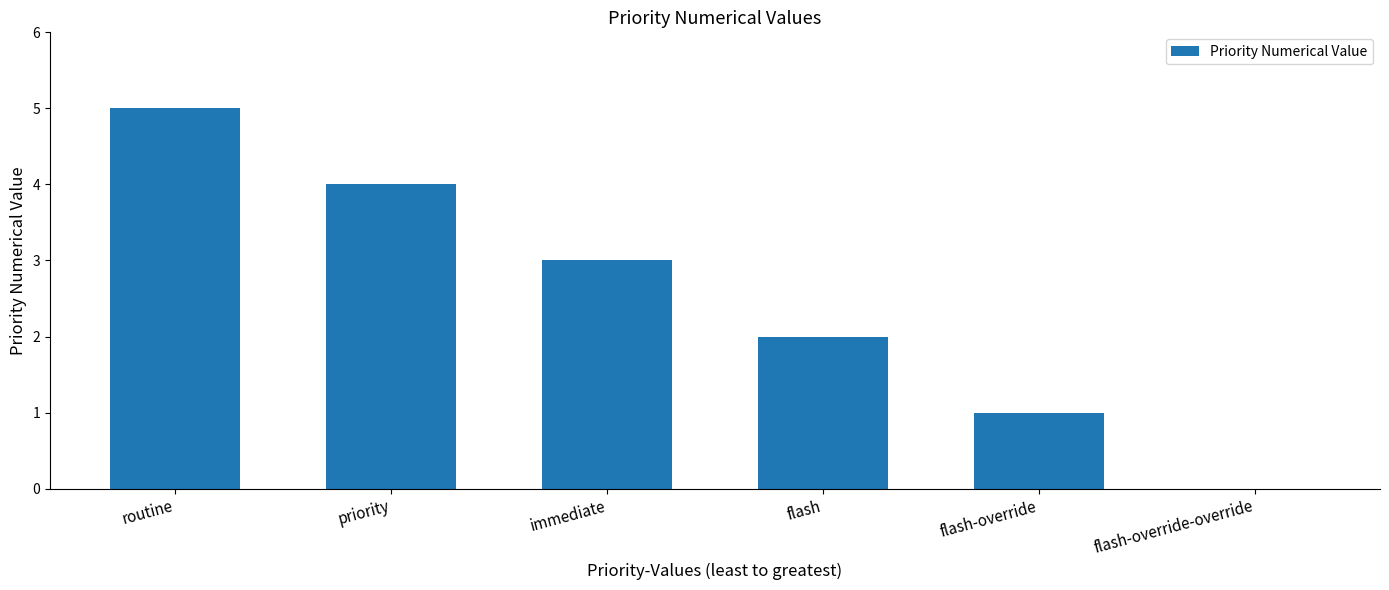

How many values are between 1 and 4?

4